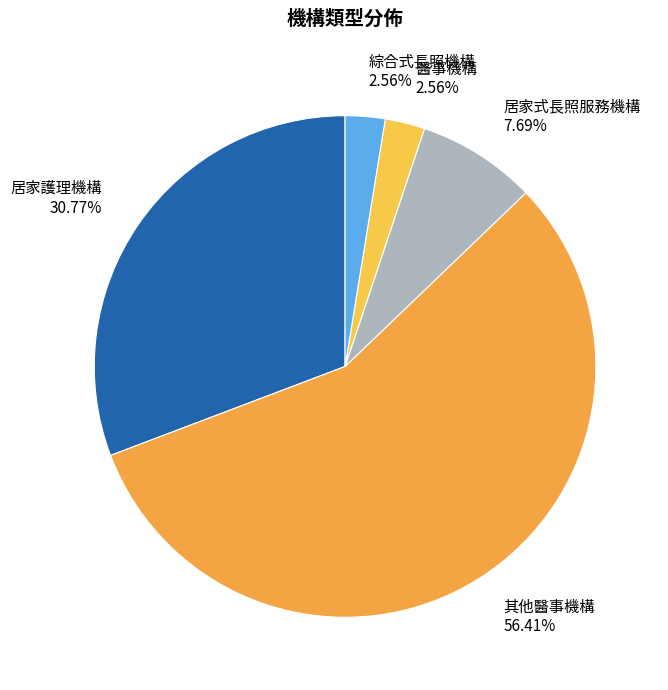

To the nearest percent, what is the difference between the largest and smallest slice percentages?

54%